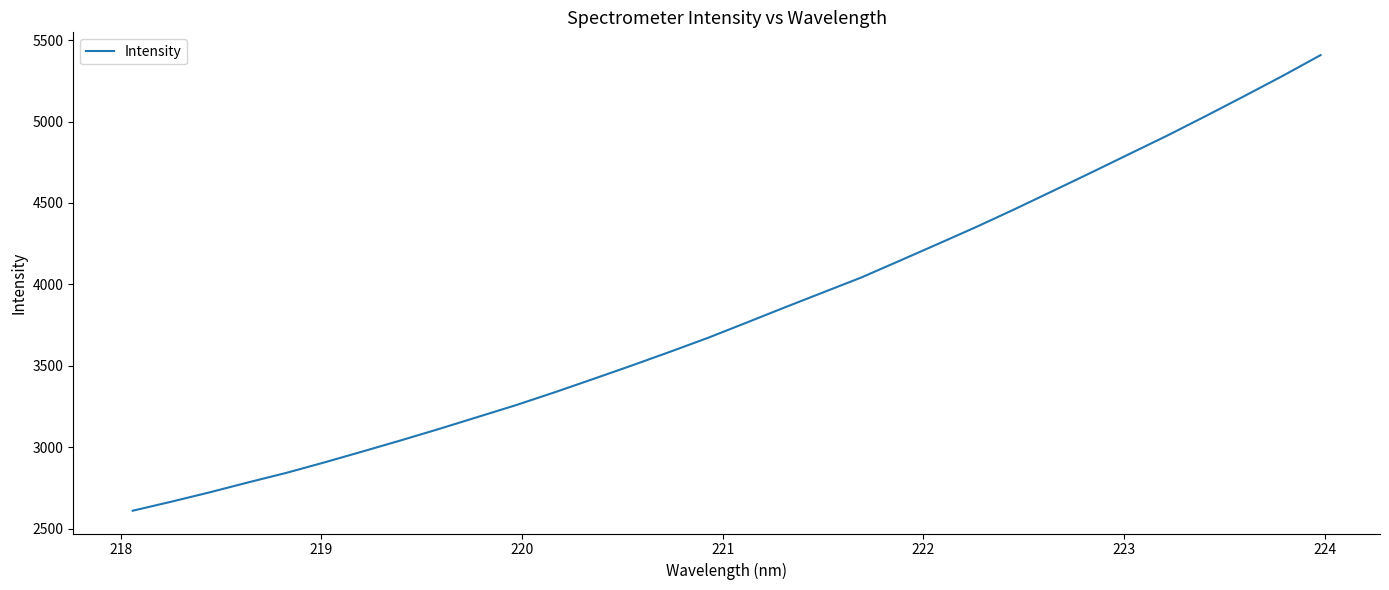

What is the difference between the maximum and minimum values?

2797.0